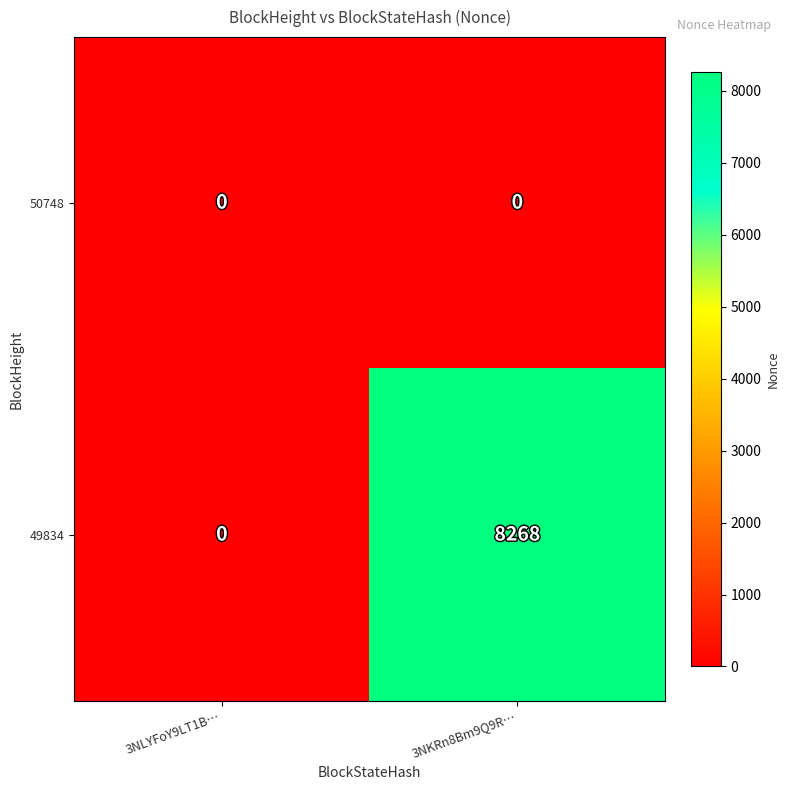

At which category does the chart reach its peak across all series?

3NKRn8Bm9Q9R…